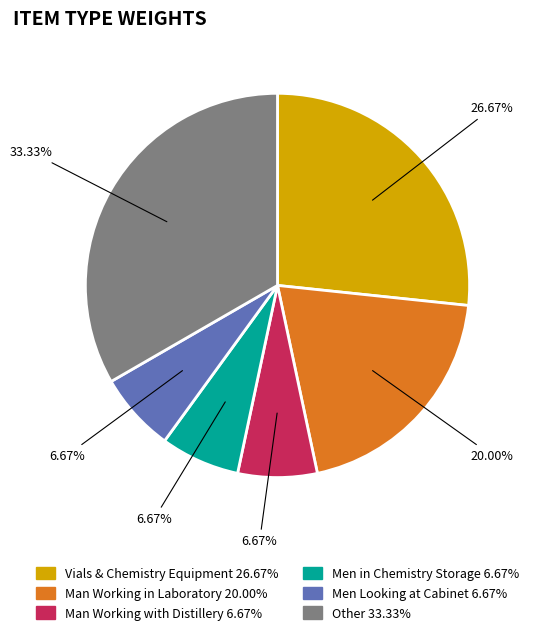

Does any single category account for the majority?

No